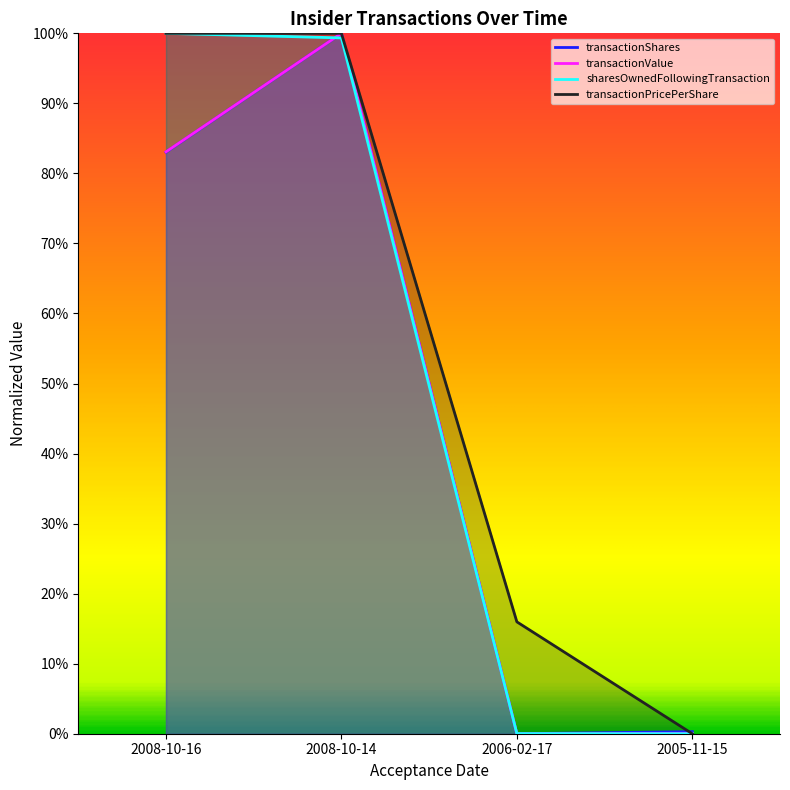

Where is transactionValue nearest to the value 0?

2006-02-17